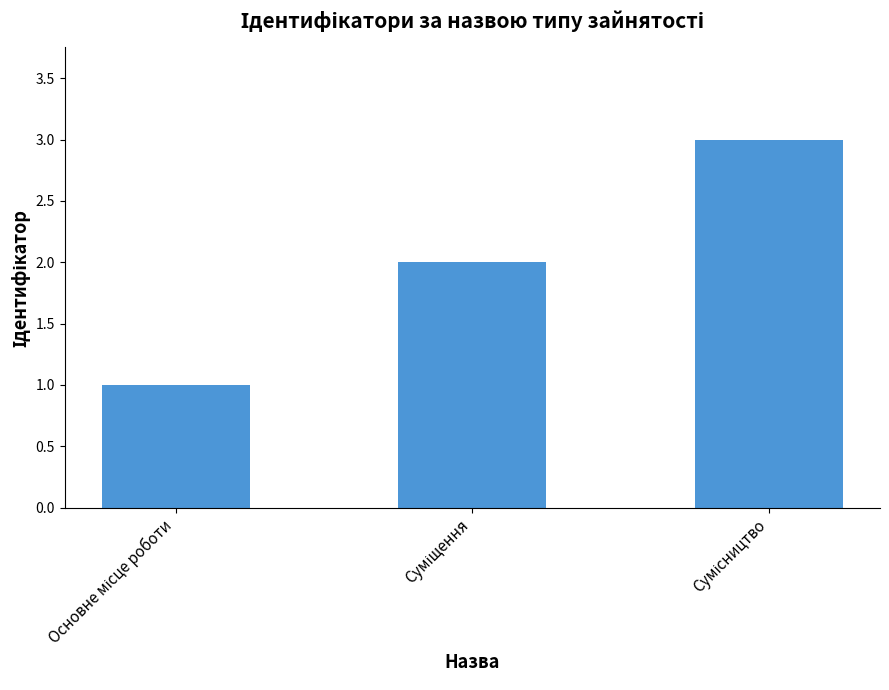

What is the sum of all values?

6